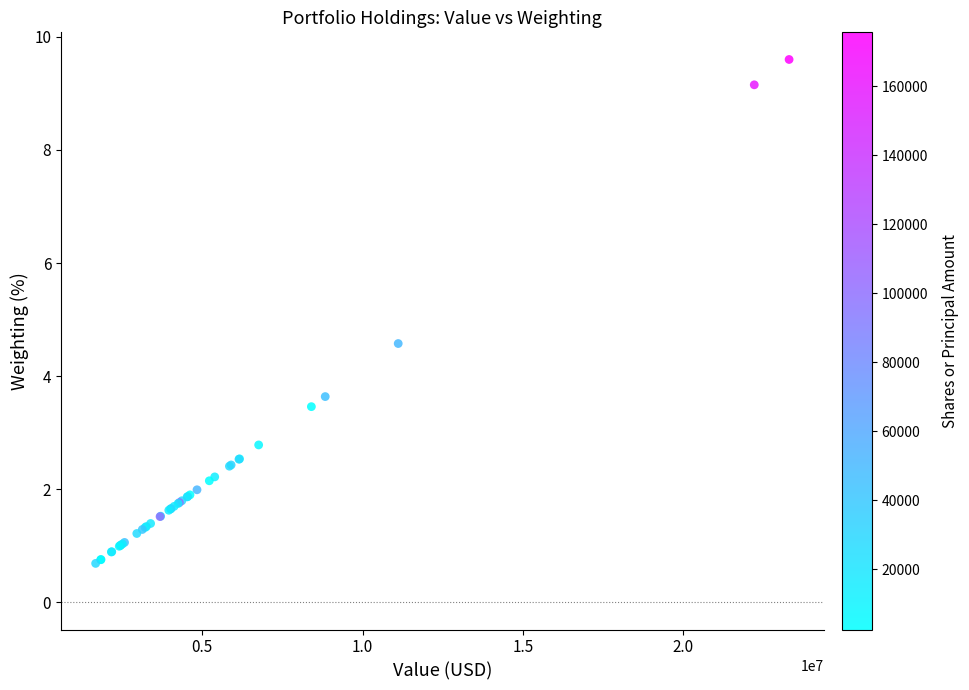

What Y value in the scatter plot is closest to 5?

4.6